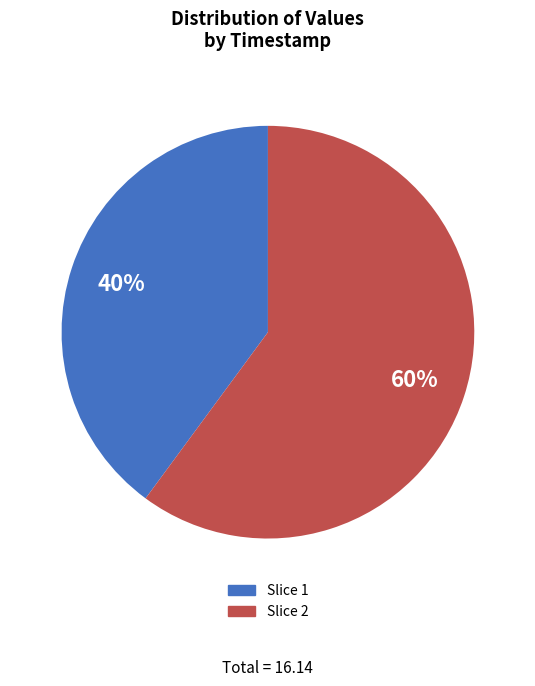

What is the largest slice in the pie chart?

Slice 2